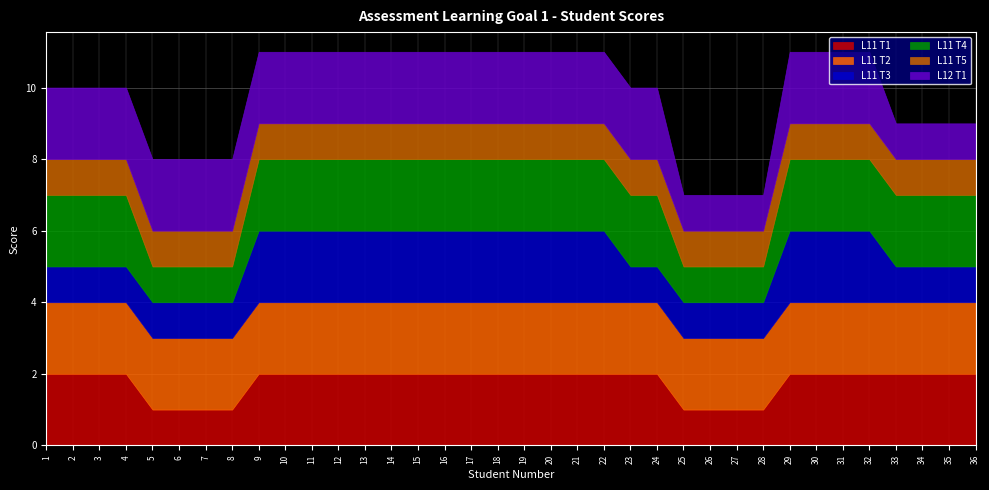

True or false: L11 T4 has more than 1 points higher than both neighbors.

False